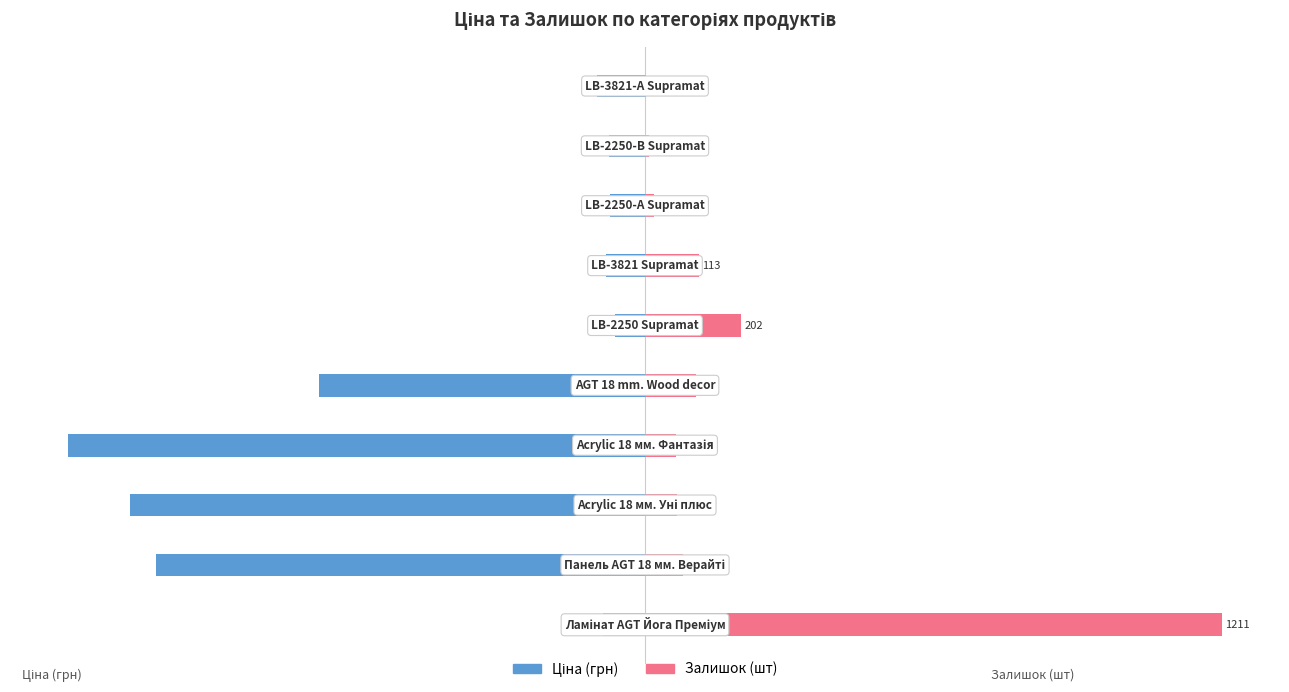

Which series has the largest range (max minus min)?

Залишок